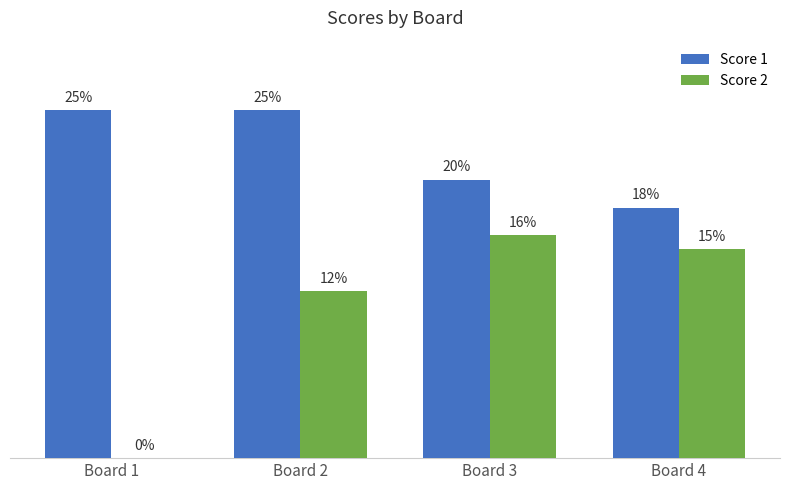

Where is Score 2 nearest to the value 8?

Board 2